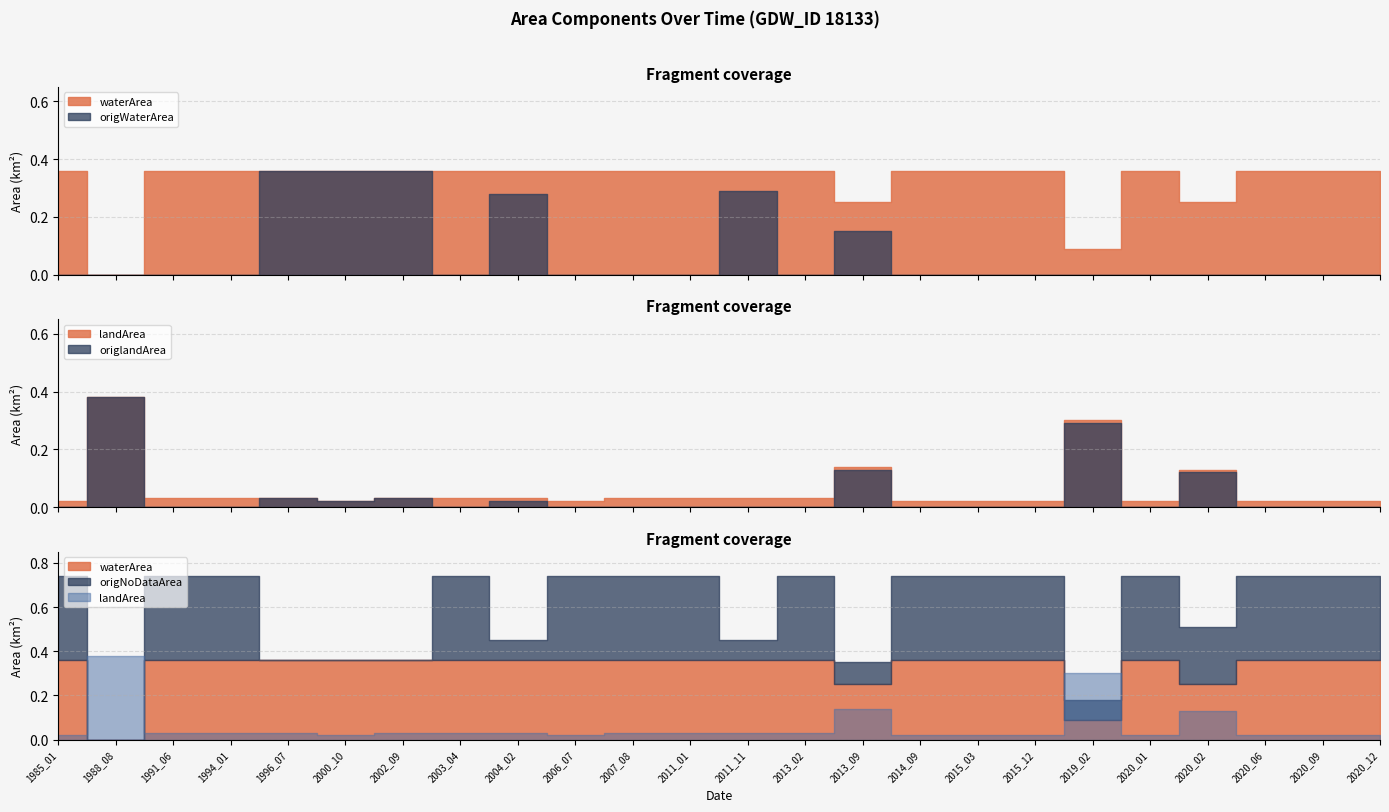

Which category has the lowest value across all series?

1988_08